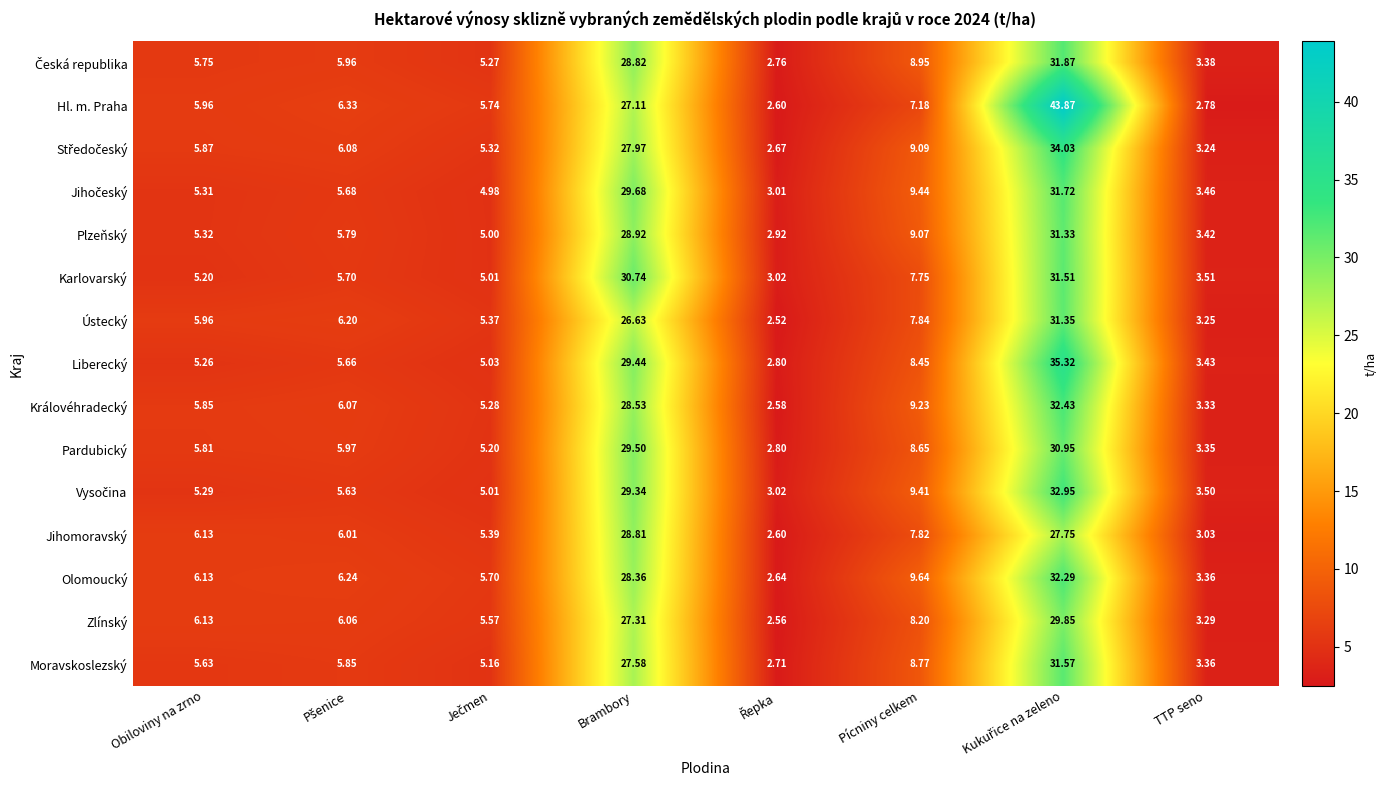

Which series has the widest spread of values?

Hl. m. Praha